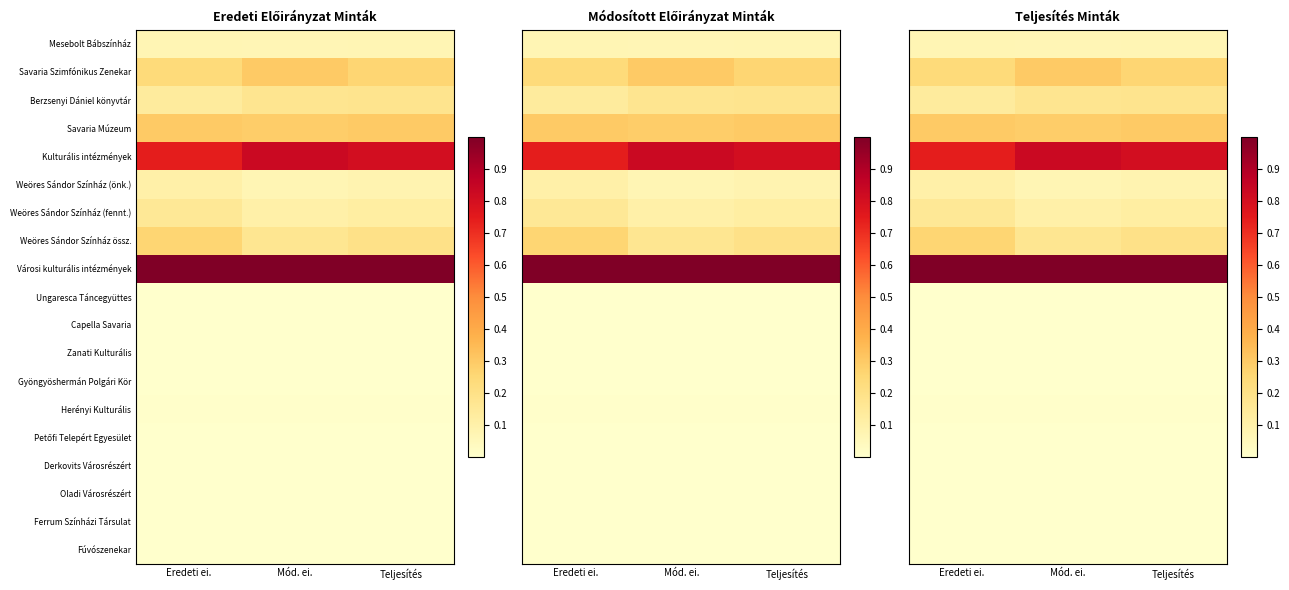

At which label does Weöres Sándor Színház (önk.) reach its peak?

Eredeti ei.